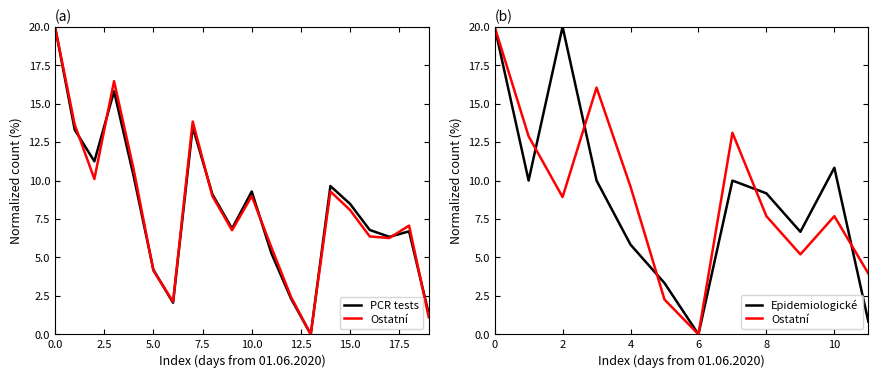

What is the change in value from 14.06.2020 to 15.06.2020?

+9.6